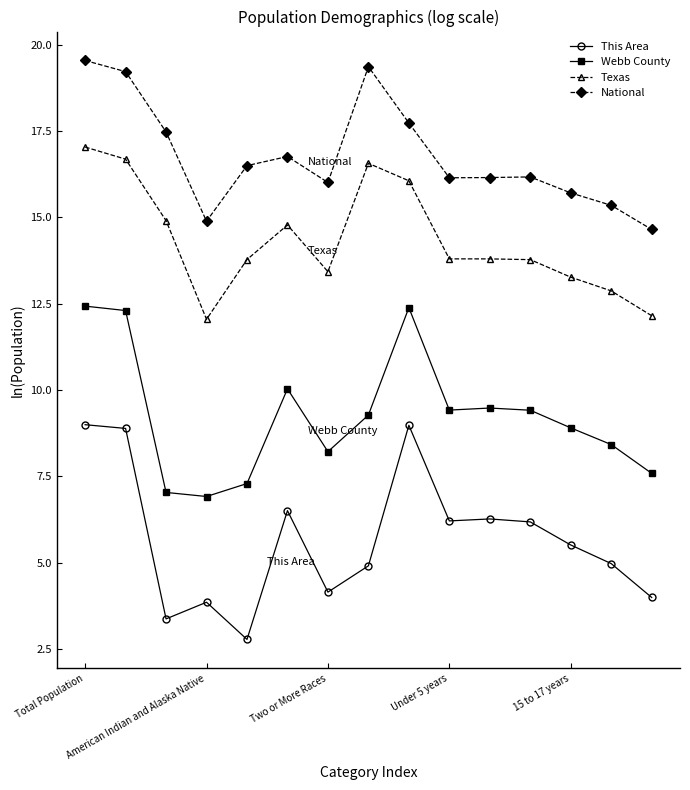

True or false: Webb County and Texas intersect in this chart.

False